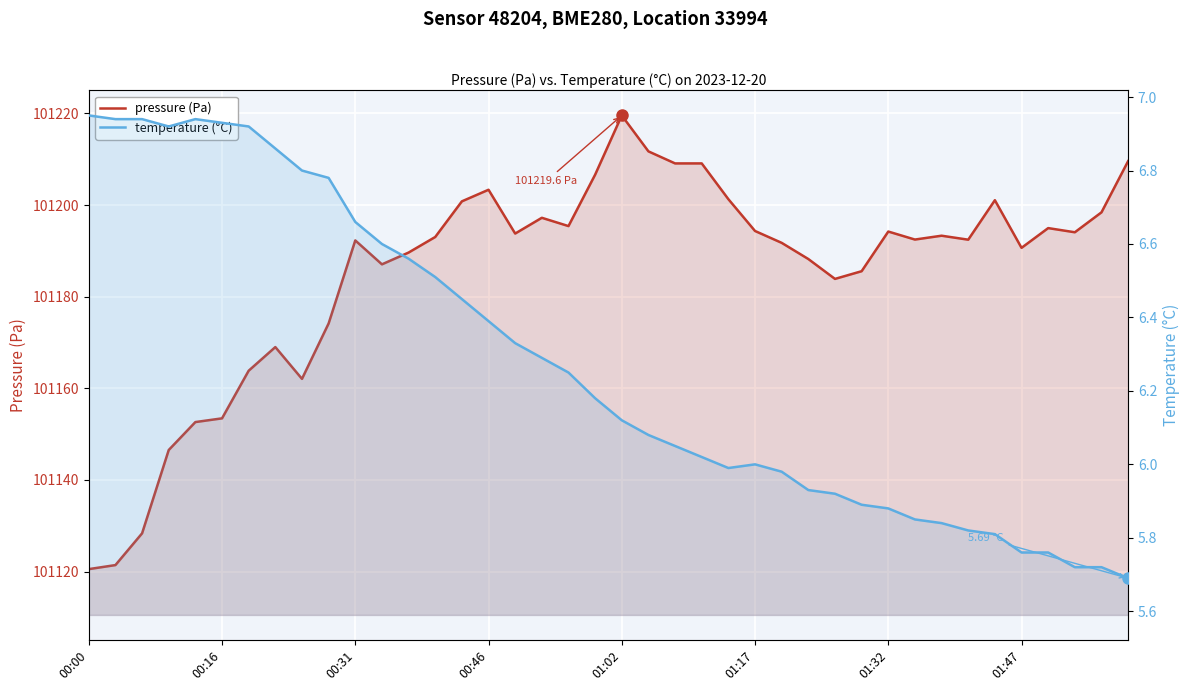

Is it true that temperature (°C) equals 6.6 at 12?

True